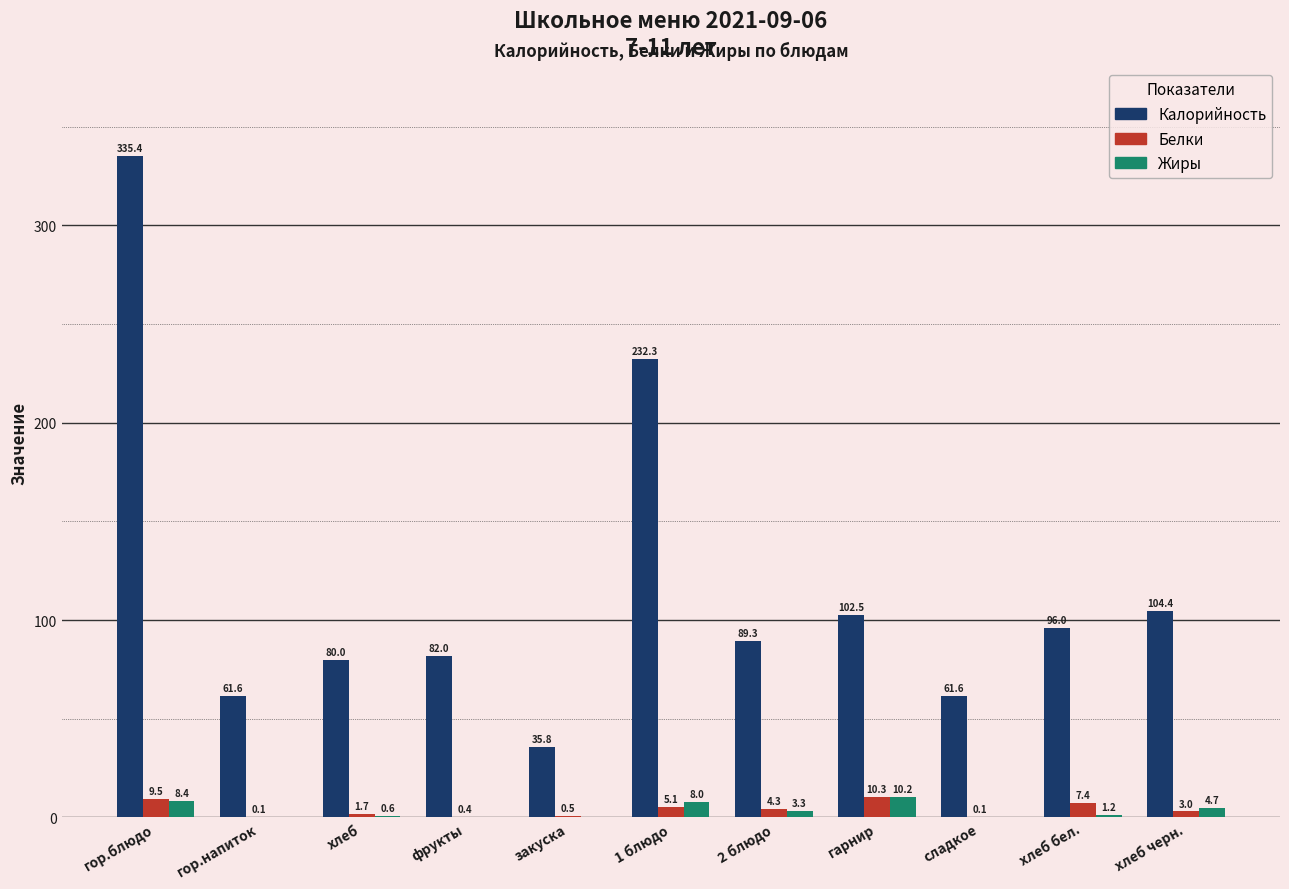

What is the sum of all Калорийность values?

1280.9